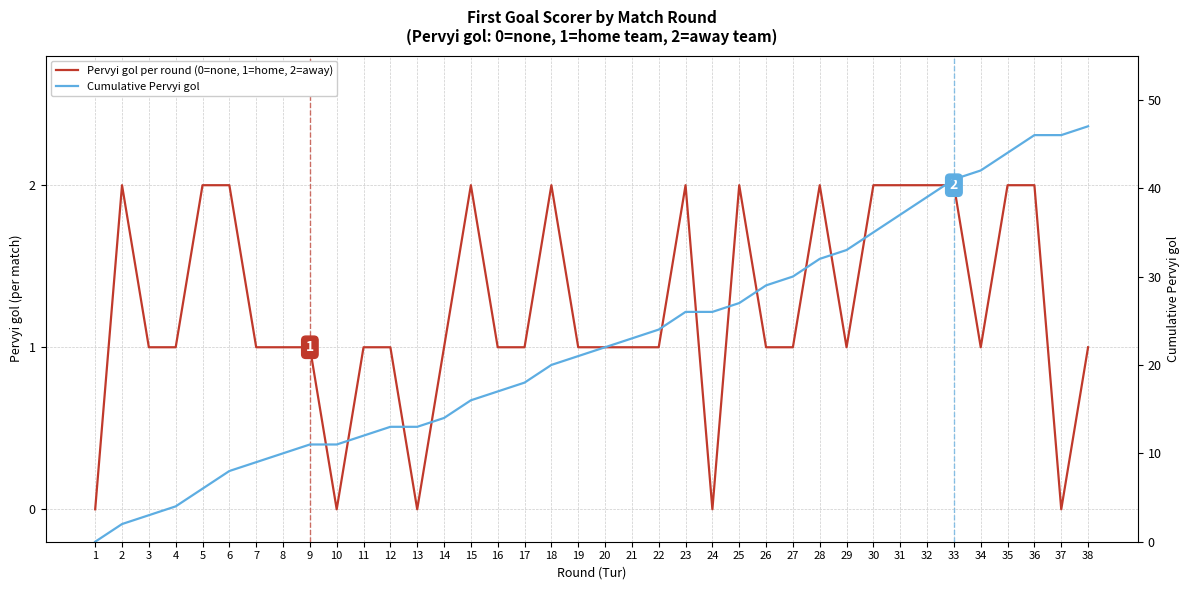

List the series in order of their peak value, lowest first.

Pervyi gol per round (0=none, 1=home, 2=away), Cumulative Pervyi gol